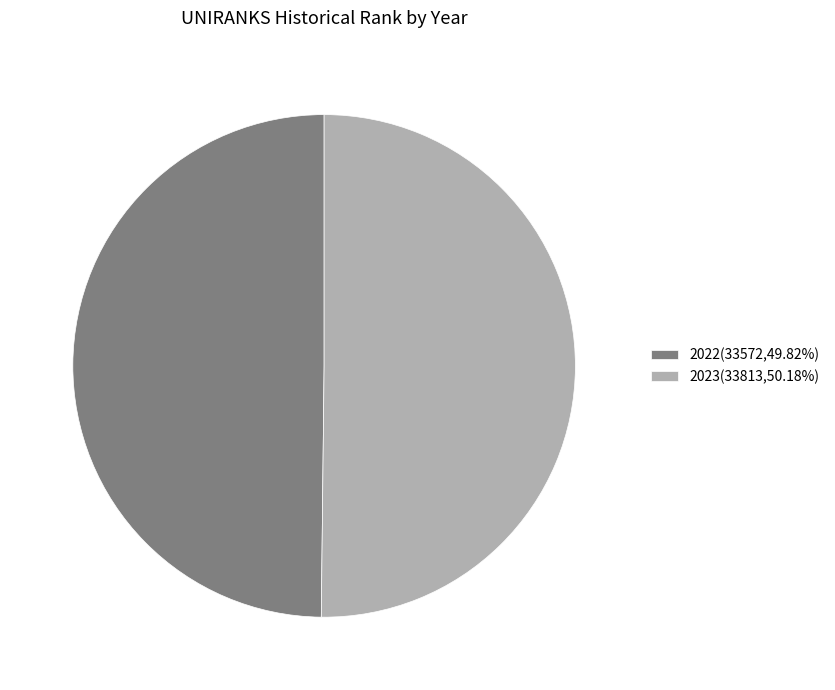

Is the sum of 2022(33572,49.82%) and 2023(33813,50.18%) greater than half?

Yes